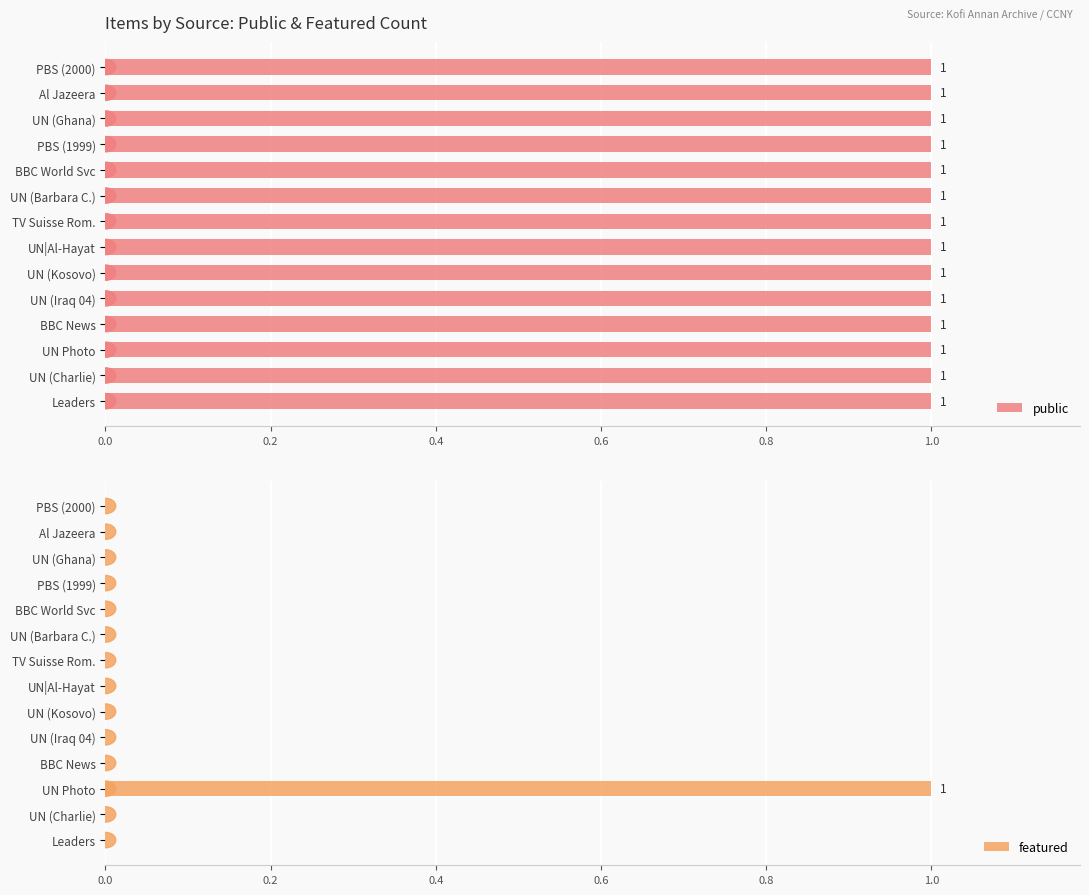

At which label does featured reach its peak?

UN Photo